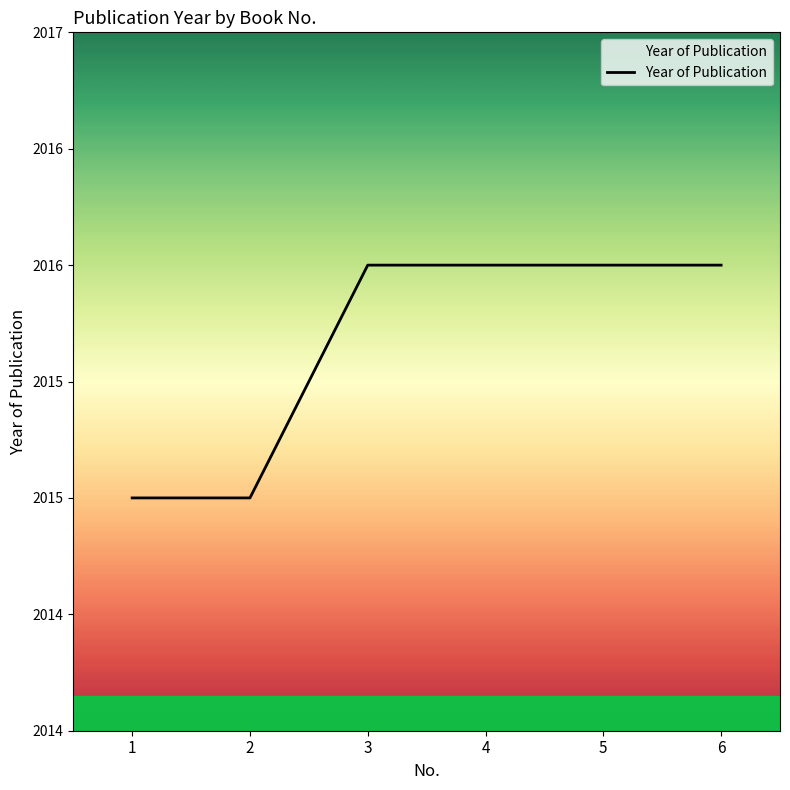

True or false: the data shows 794 at 3.

False